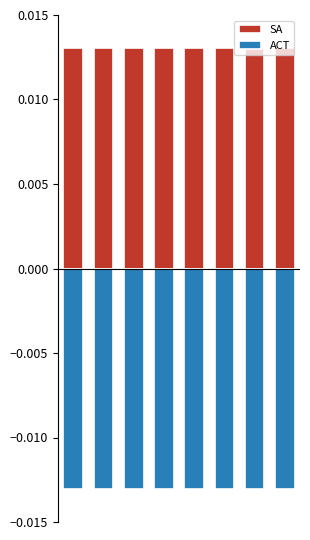

Reading left to right, list all the values displayed in this chart.

SA: 0=0.0	1=0.0	2=0.0	3=0.0	4=0.0	5=0.0	6=0.0	7=0.0
ACT: 0=-0.0	1=-0.0	2=-0.0	3=-0.0	4=-0.0	5=-0.0	6=-0.0	7=-0.0